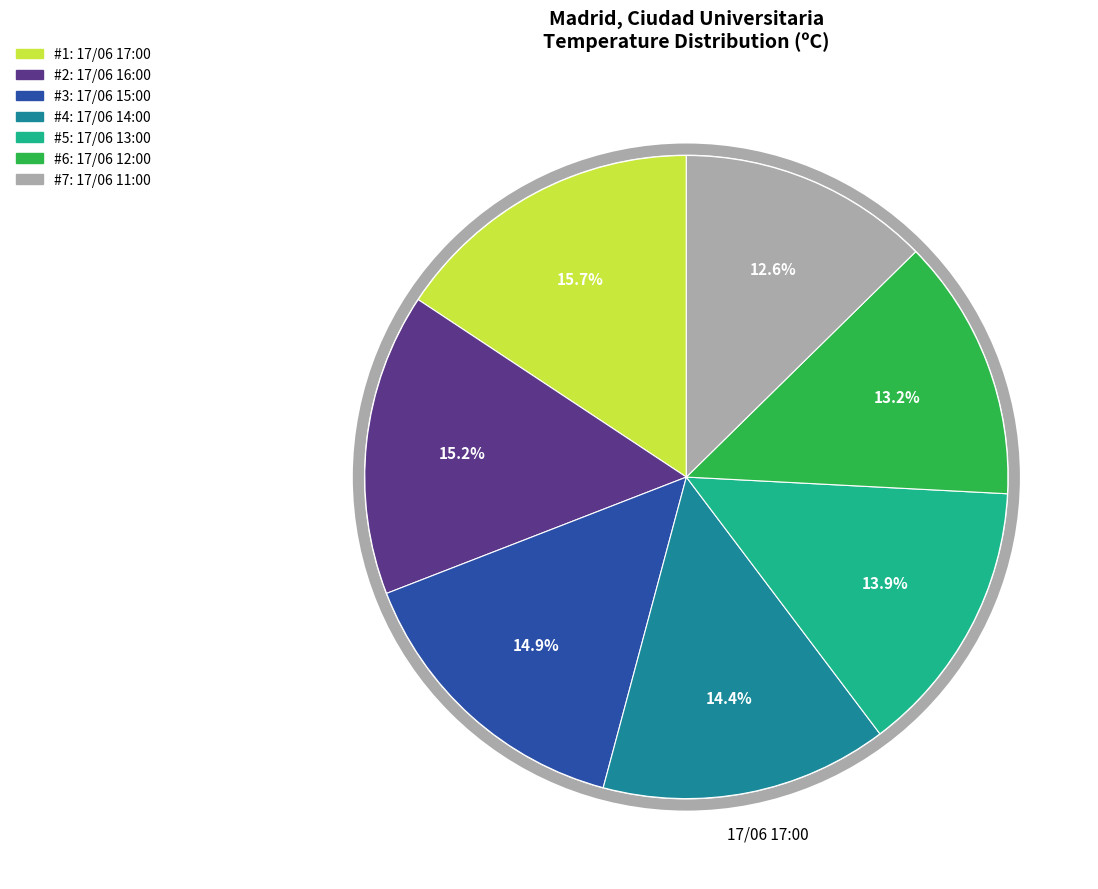

Is there any slice that represents more than half of the pie?

No